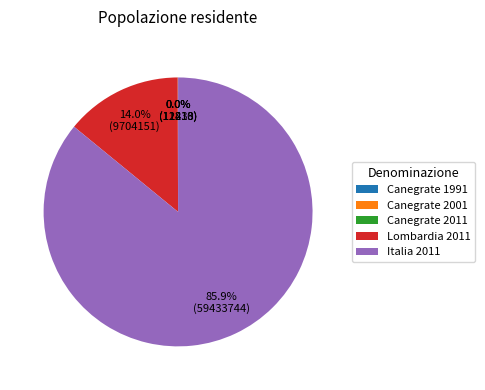

What is the largest slice in the pie chart?

Italia 2011